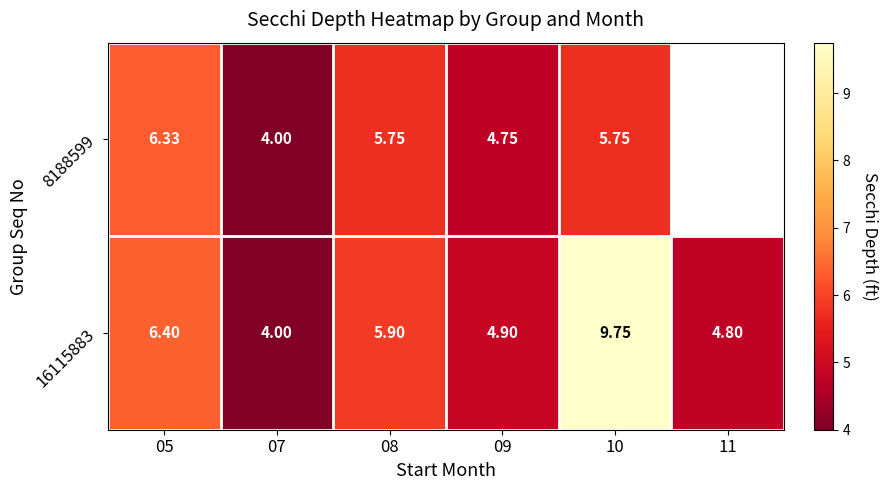

Which category has the highest value across all series?

10